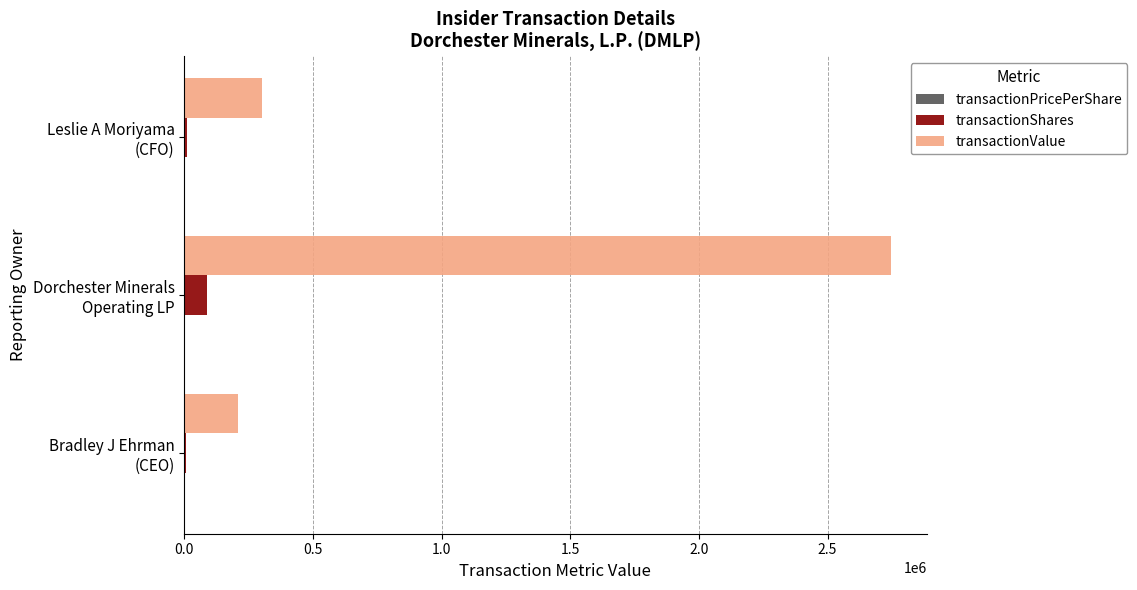

Which series has the largest total across all categories?

transactionValue